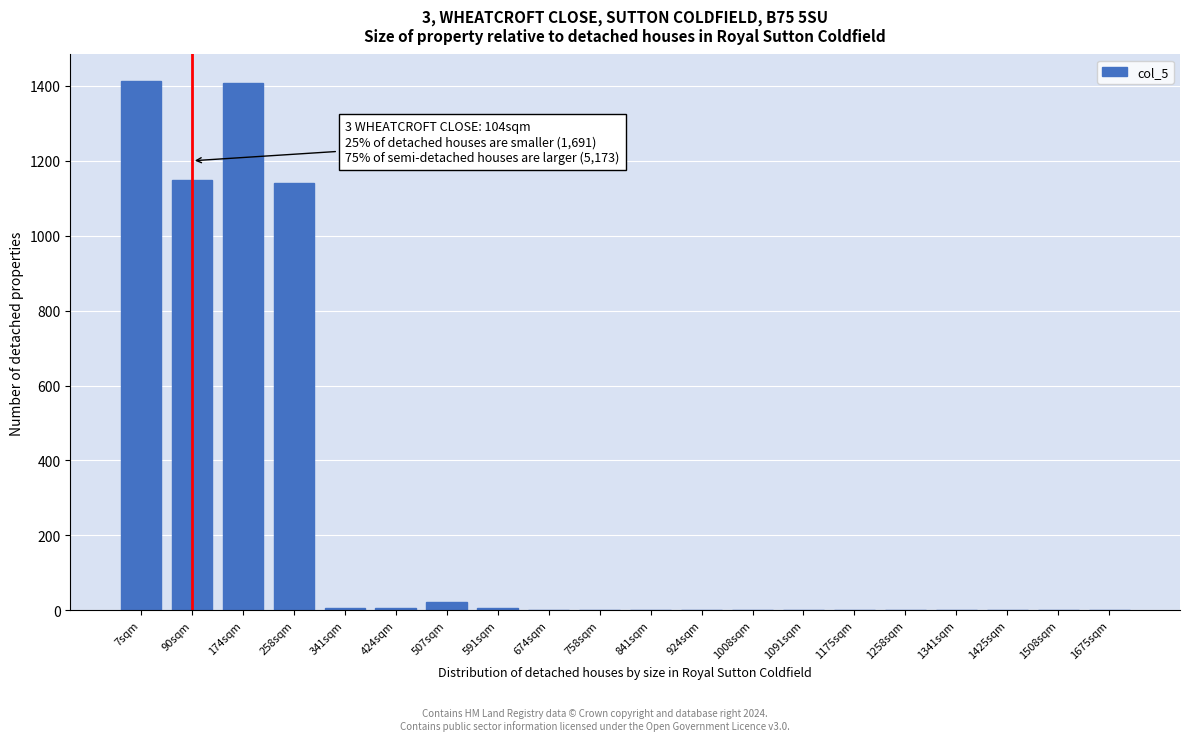

What is the sum of all values?

5151.7